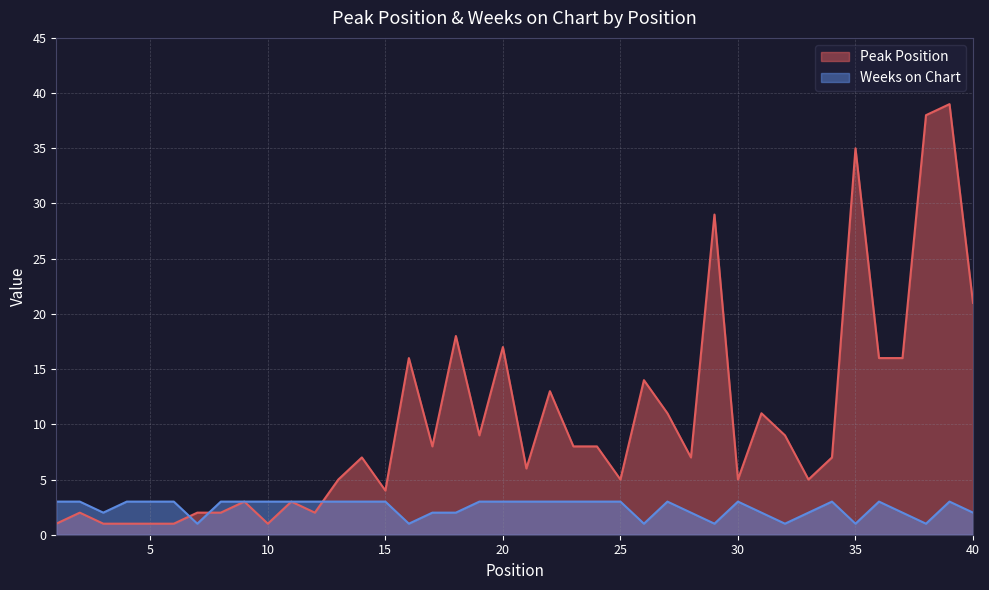

After their last crossing, which series has the higher values: Weeks on Chart or Peak Position?

Peak Position